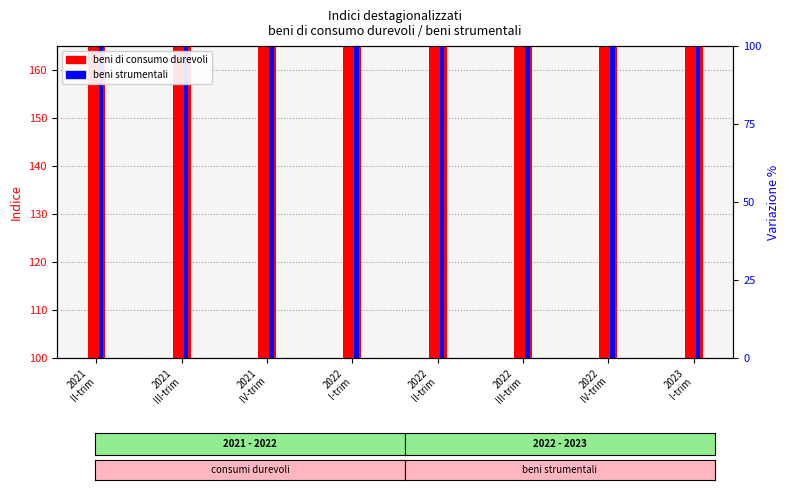

Reading left to right, what are all the values shown in this chart?

beni di consumo durevoli: 2021
II-trim=131.3	2021
III-trim=134.9	2021
IV-trim=138.5	2022
I-trim=144.4	2022
II-trim=149.6	2022
III-trim=151.5	2022
IV-trim=150.6	2023
I-trim=152.3
beni strumentali: 2021
II-trim=119.4	2021
III-trim=116.2	2021
IV-trim=117.8	2022
I-trim=121.9	2022
II-trim=126.5	2022
III-trim=133.8	2022
IV-trim=138.9	2023
I-trim=138.1